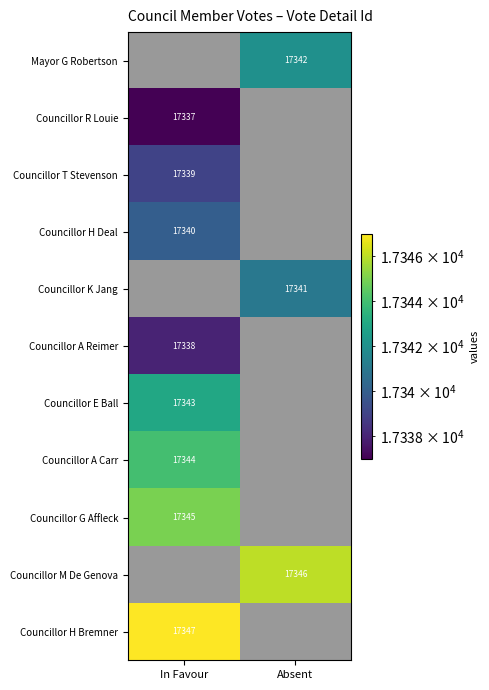

Is it true that Councillor M De Genova equals 17346 at Absent?

True